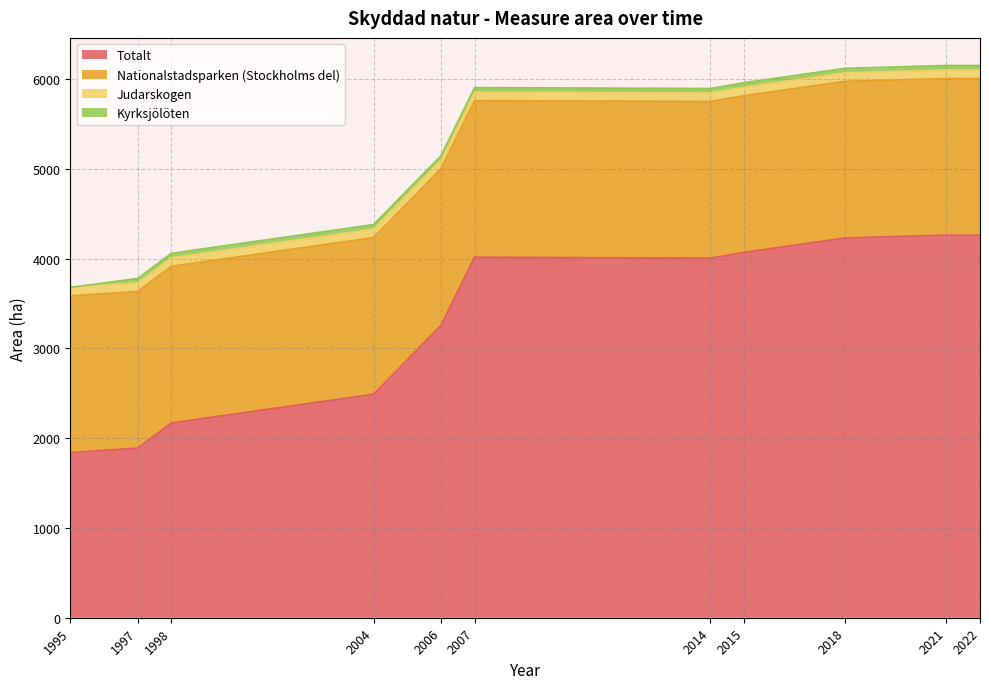

Which label corresponds to the smallest value in the chart?

1995